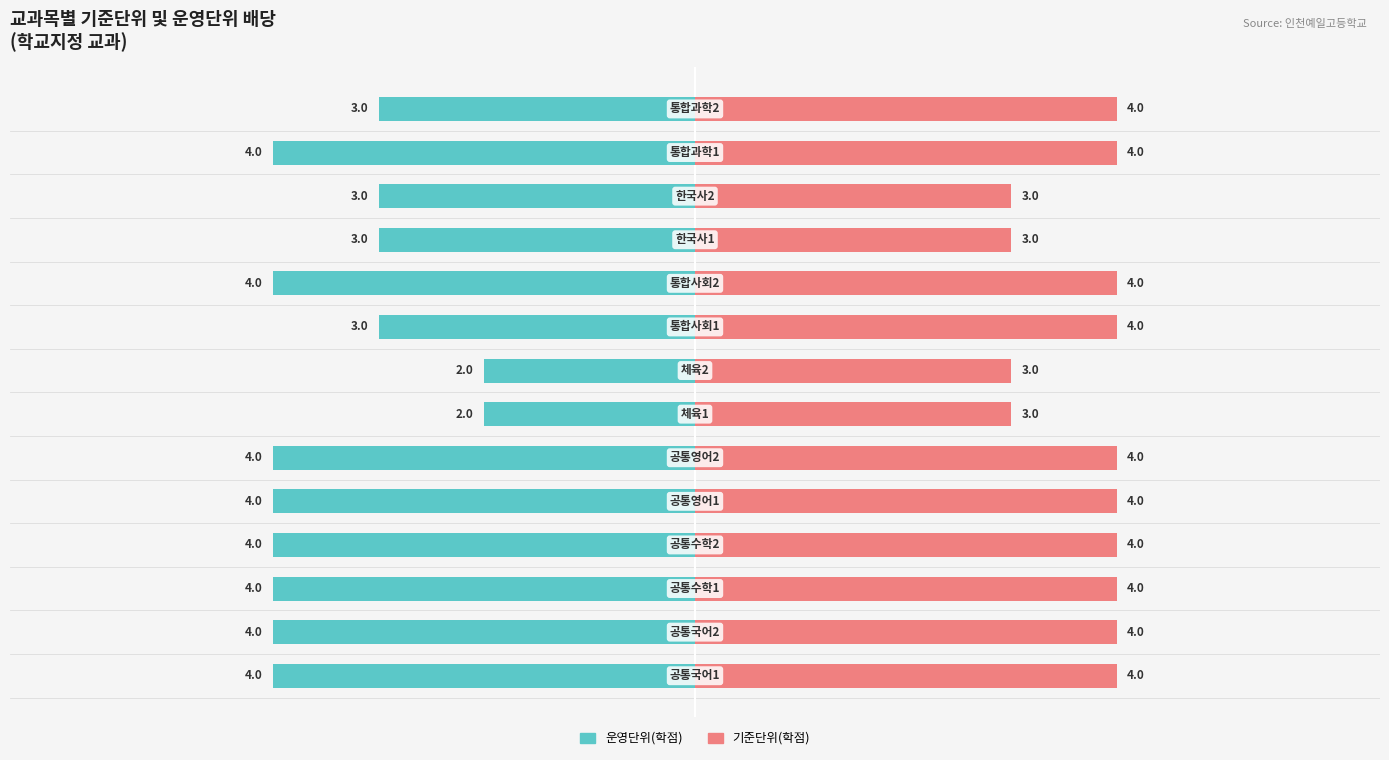

What is the sum of the 기준단위(학점) values at 10 and 3?

7